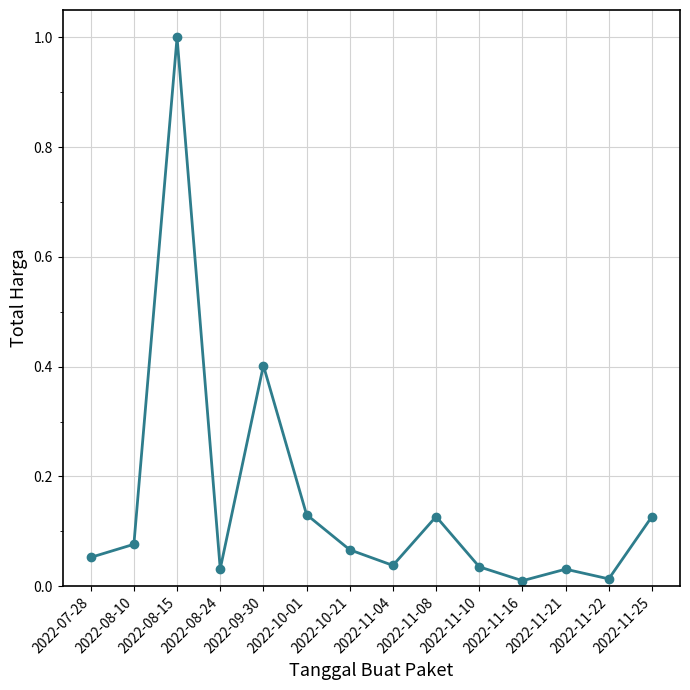

How many interior local peaks (higher than both neighbors) does the data have?

4